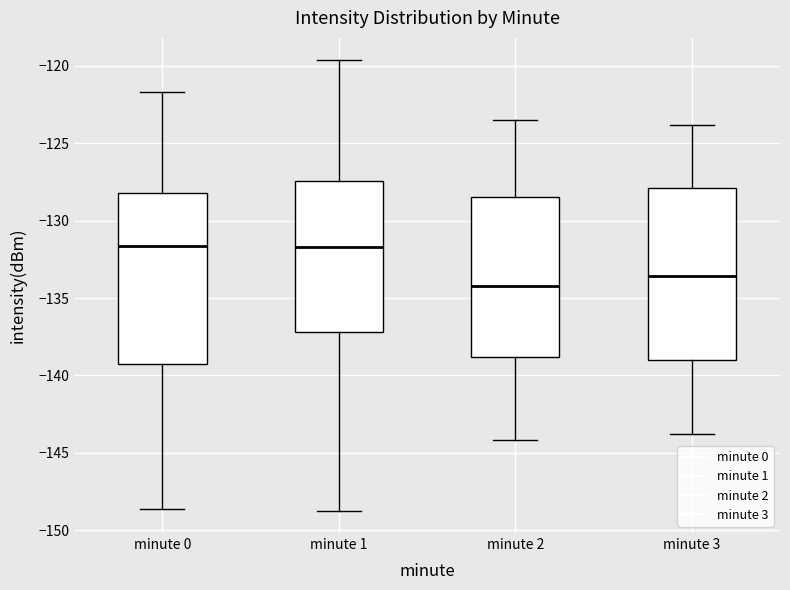

Where does the lower whisker of the box for minute 2 end on the y-axis? The values are not printed on the chart, so give them approximately, as read against the axis.

-144.0